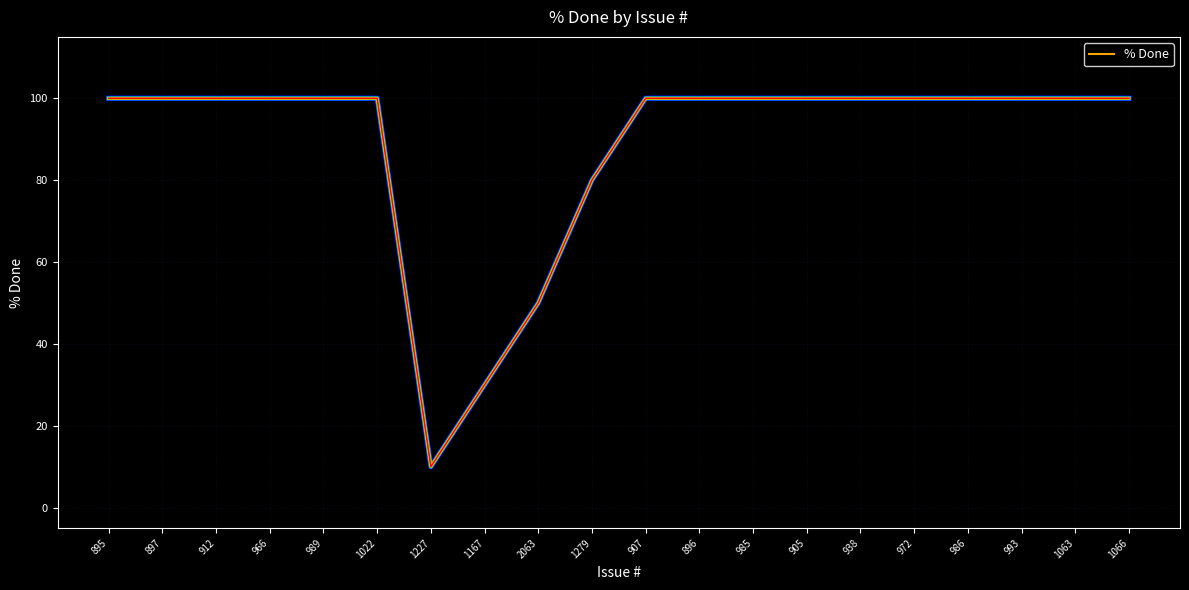

What position from the right is 989?

16